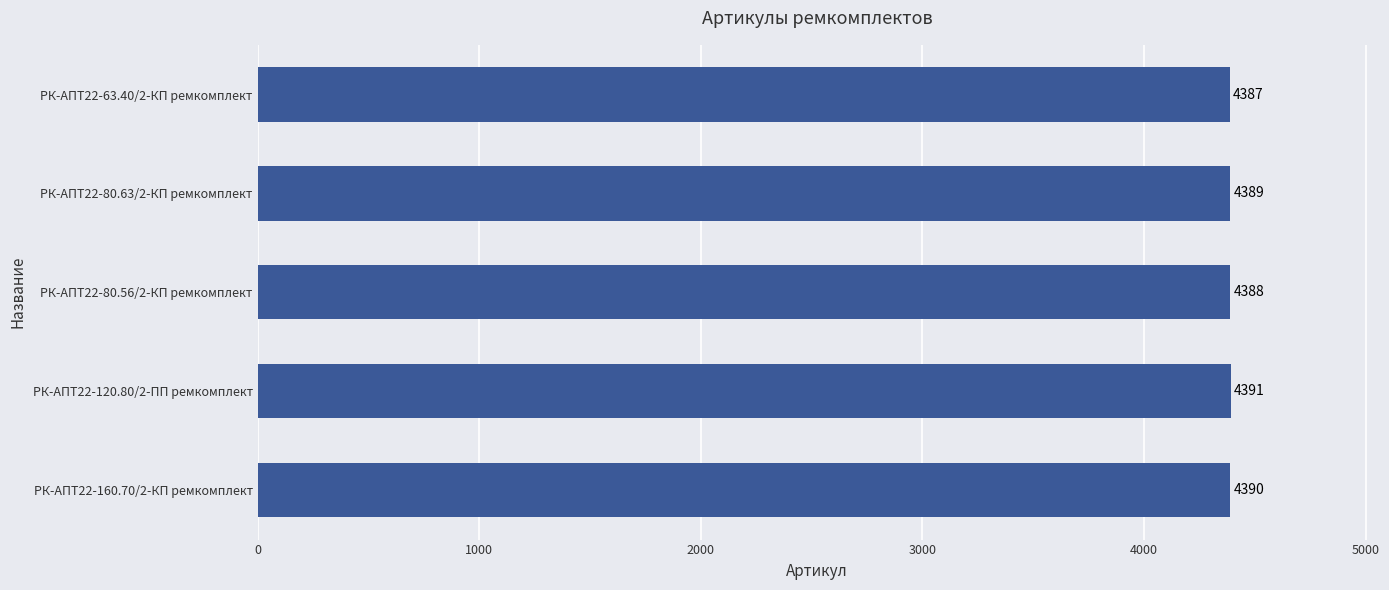

Which category has the lowest value across all series?

РК-АПТ22-63.40/2-КП ремкомплект